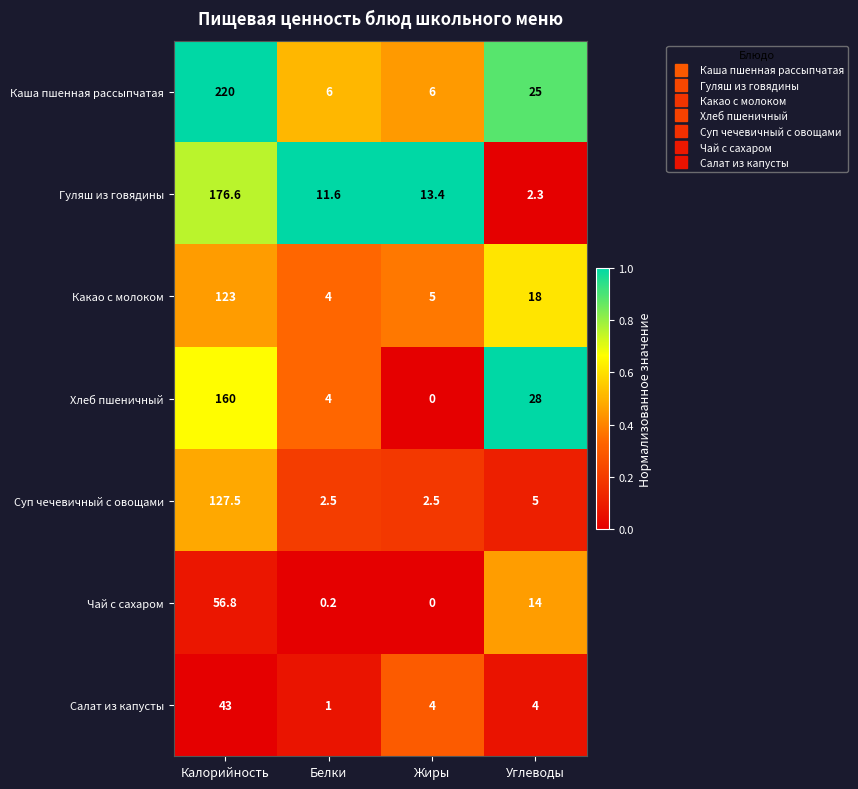

What value does the Каша пшенная рассыпчатая series have at Белки?

6.0